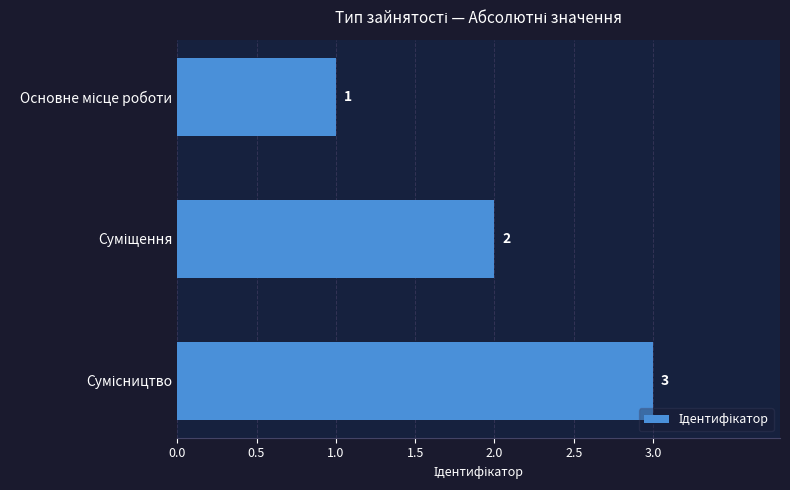

What is the greatest value displayed?

3